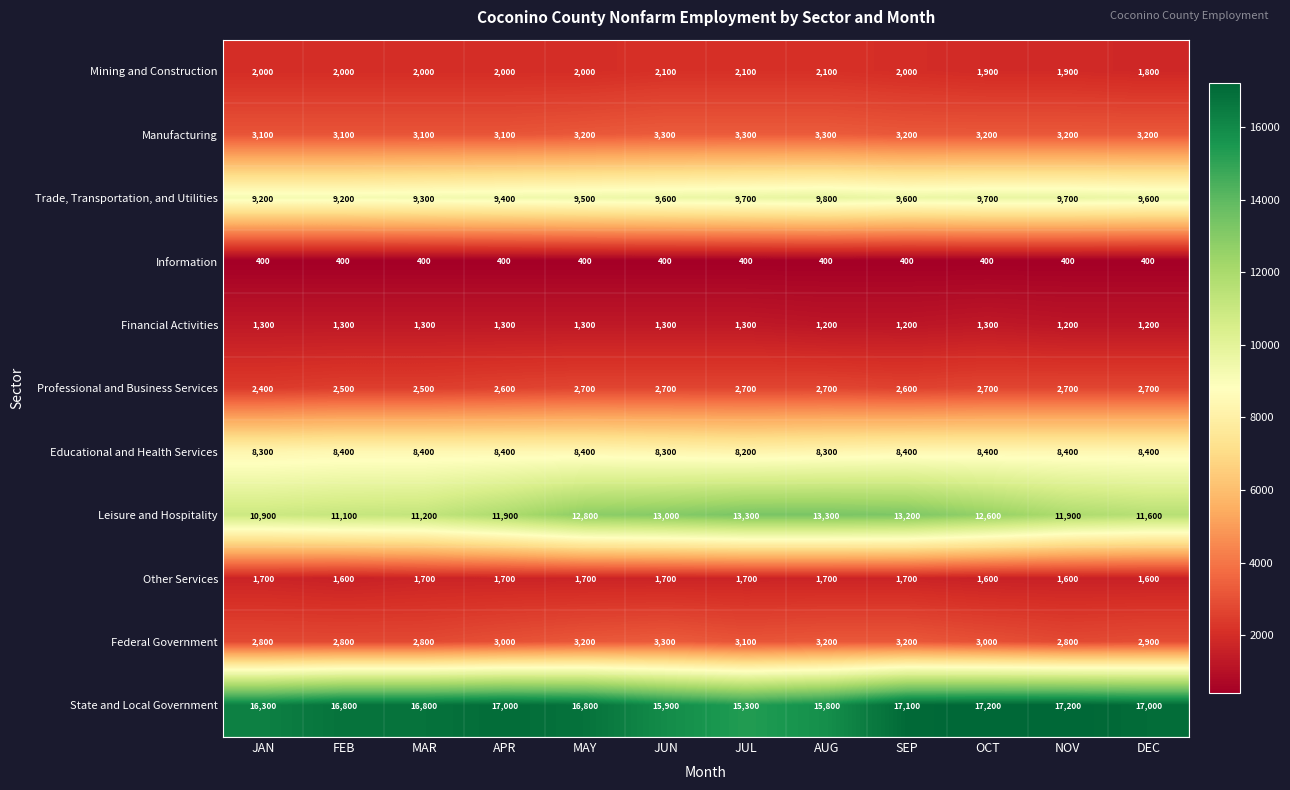

How many categories are shown in the chart?

12